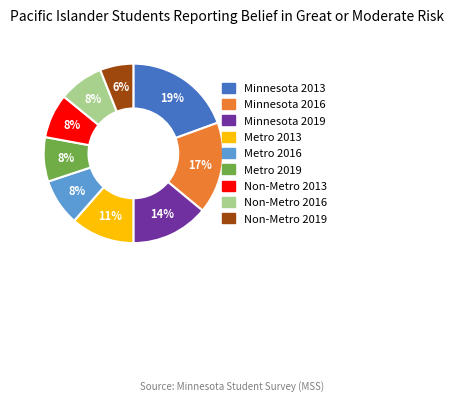

Does Minnesota 2013 account for over 50% of the chart?

No